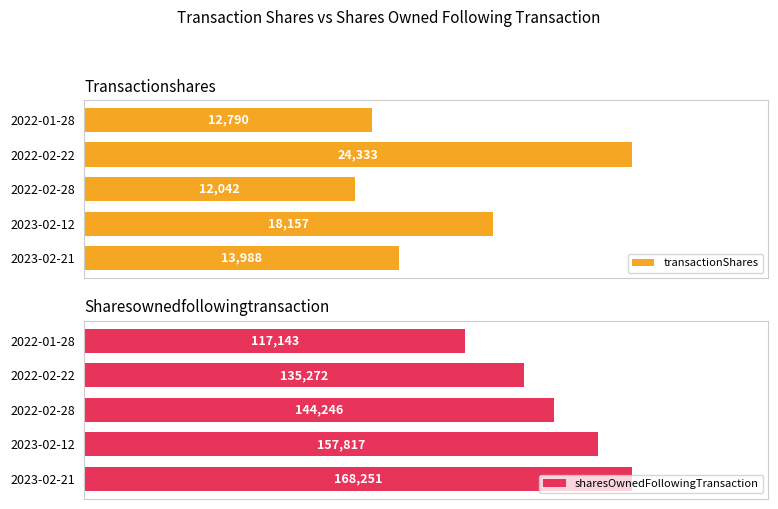

What is the average value of the transactionShares series?

16262